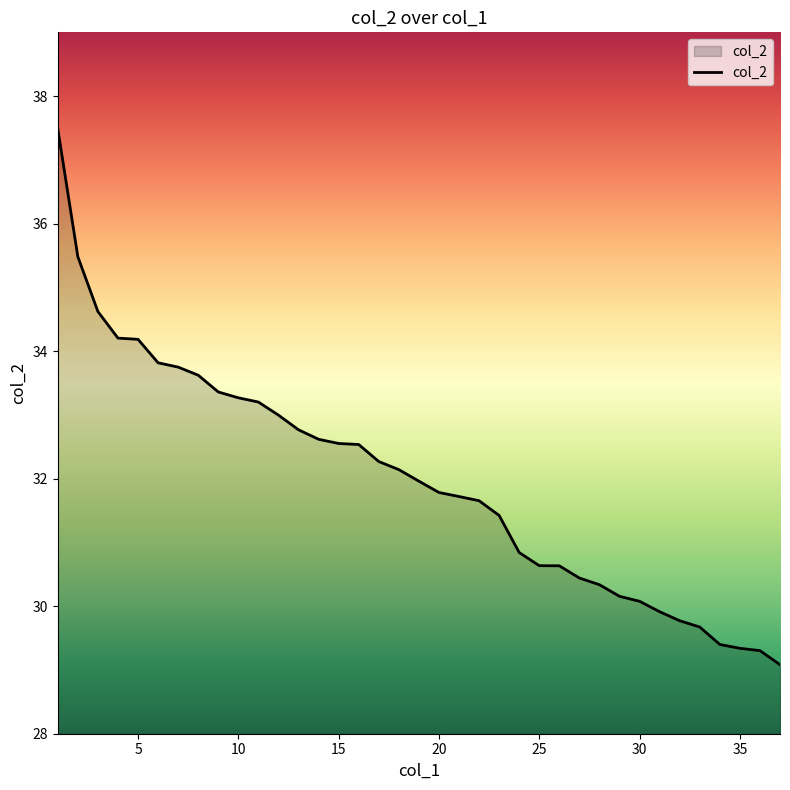

What is the difference between the maximum and minimum values?

8.4